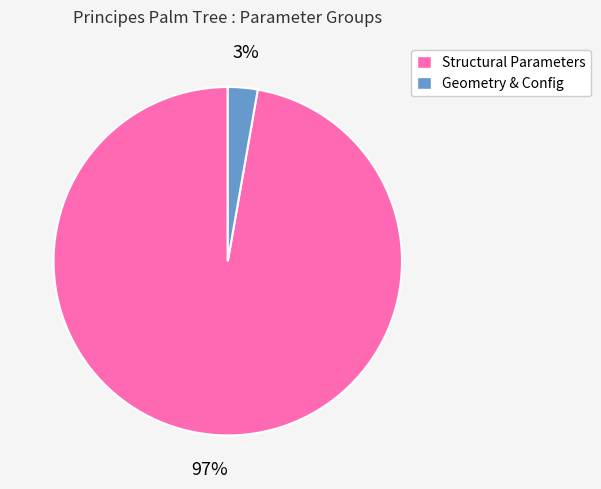

Combined, do Geometry & Config and Structural Parameters account for over 50%?

Yes